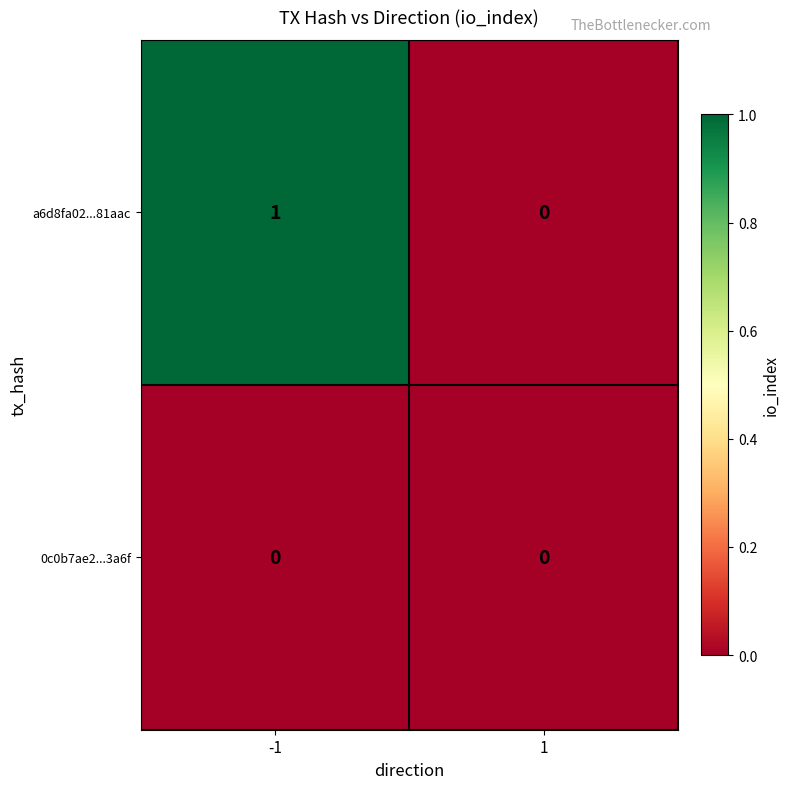

At which category does the chart reach its peak across all series?

-1